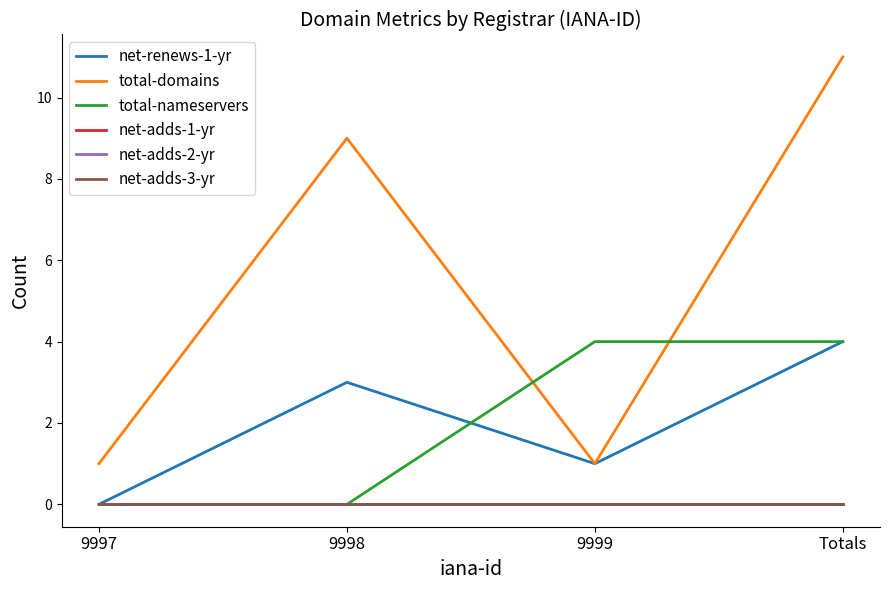

Does the chart display data point markers on the line(s)?

No